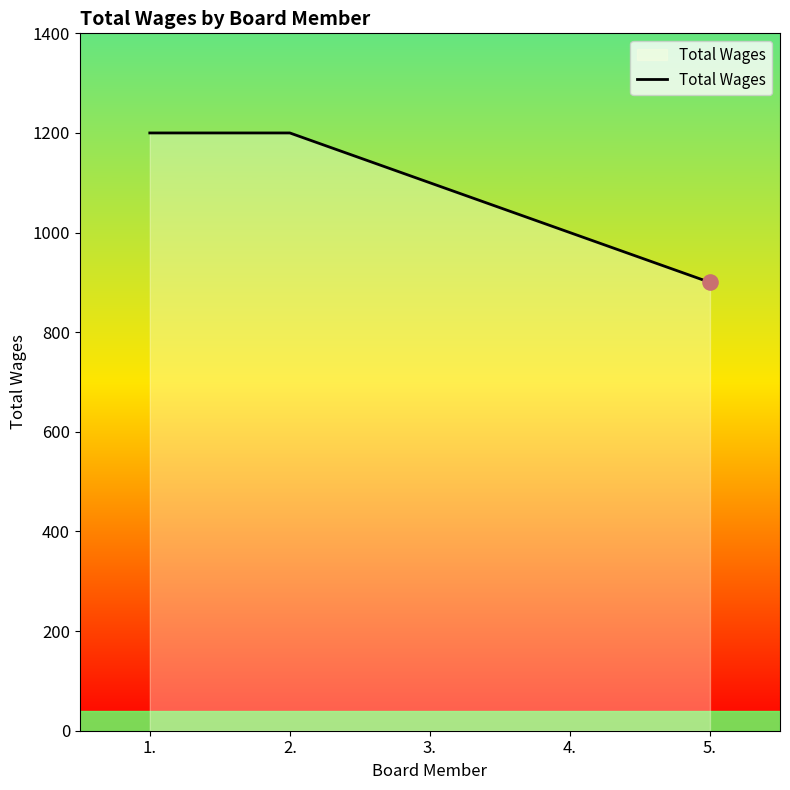

What is the ratio of the value at 2. to the value at 4.?

1.2